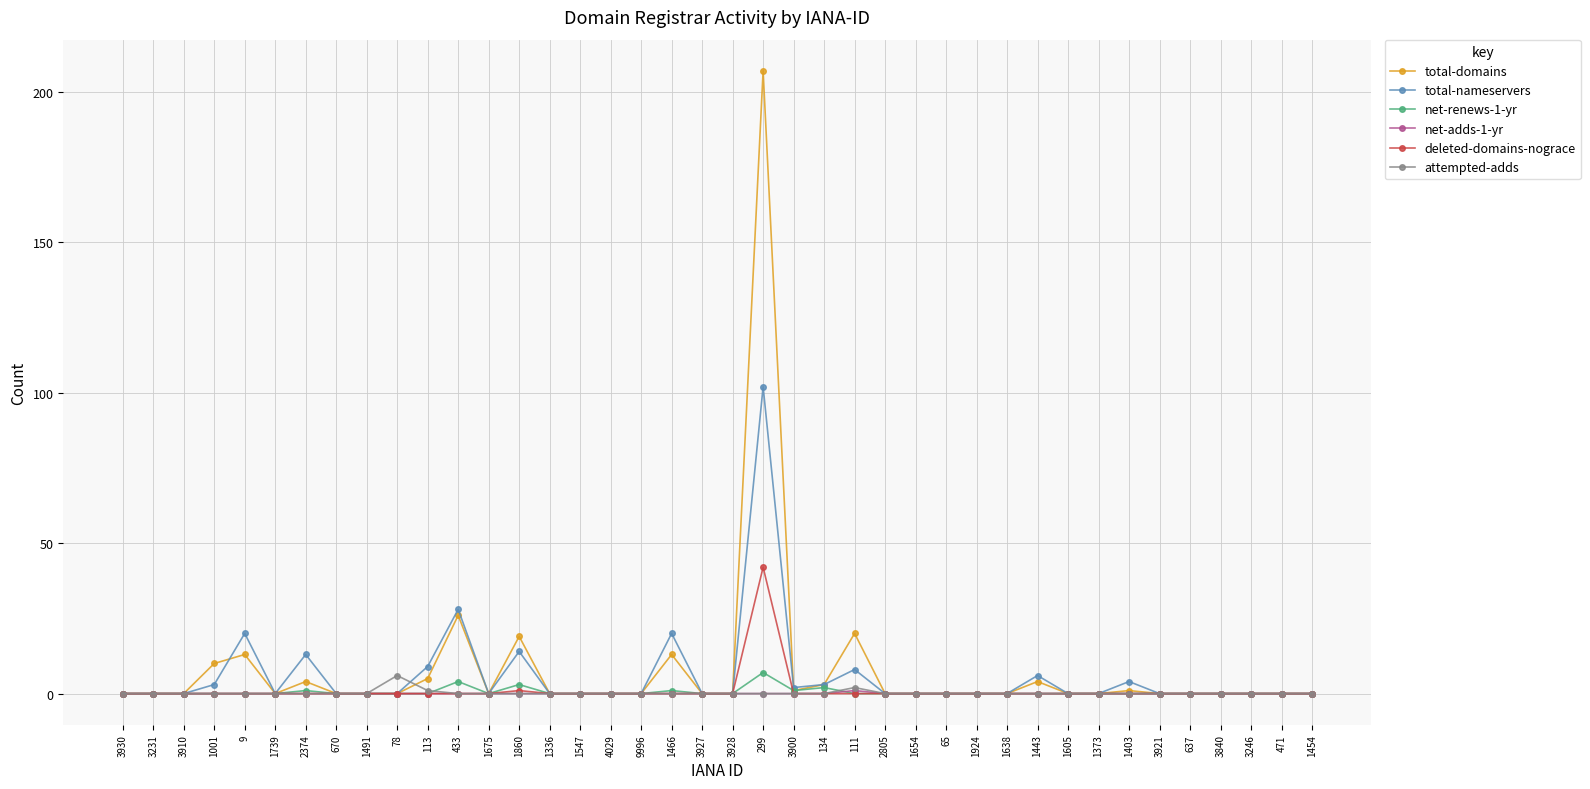

What is the difference between the highest and lowest values at 134?

3